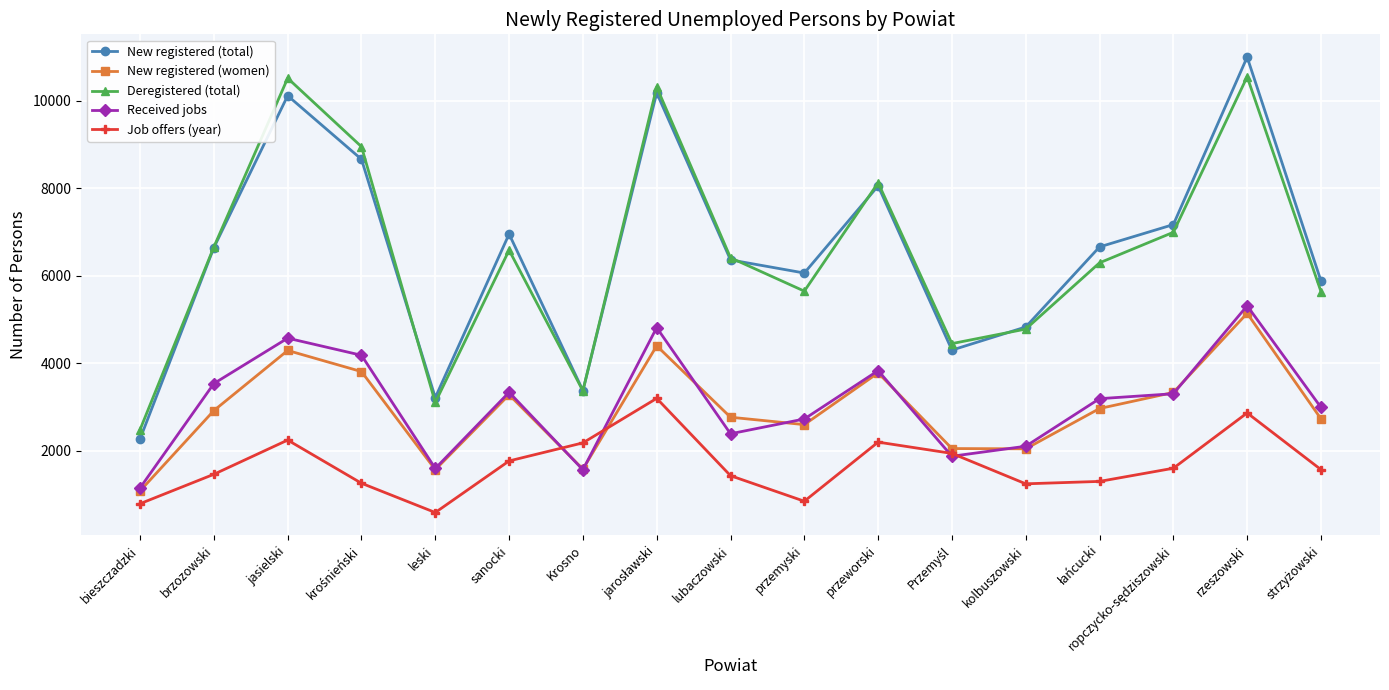

List the series in order of their peak value, highest first.

New registered (total), Deregistered (total), Received jobs, New registered (women), Job offers (year)